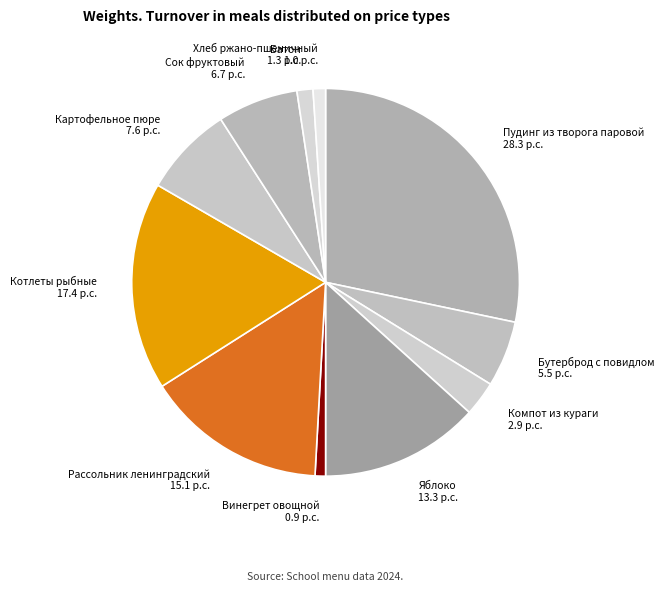

True or false: Сок фруктовый accounts for 20% of the total.

False